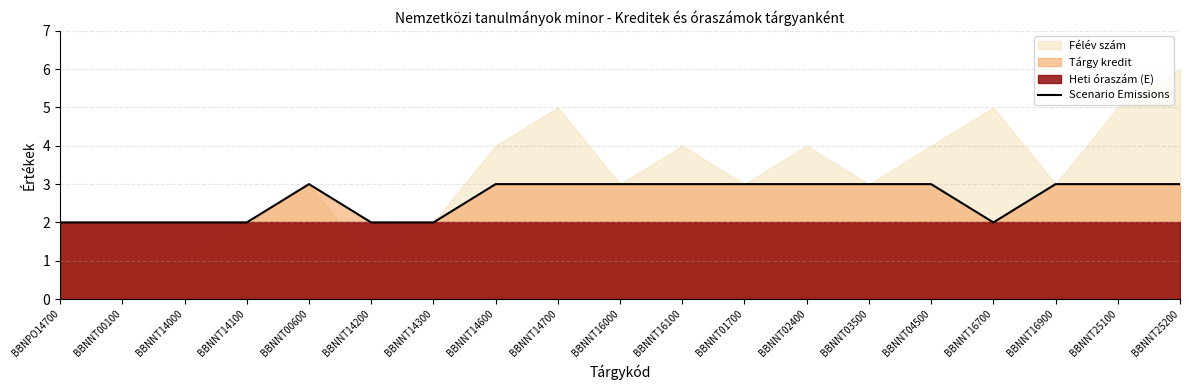

What is the value of the 2nd point from the left?

2